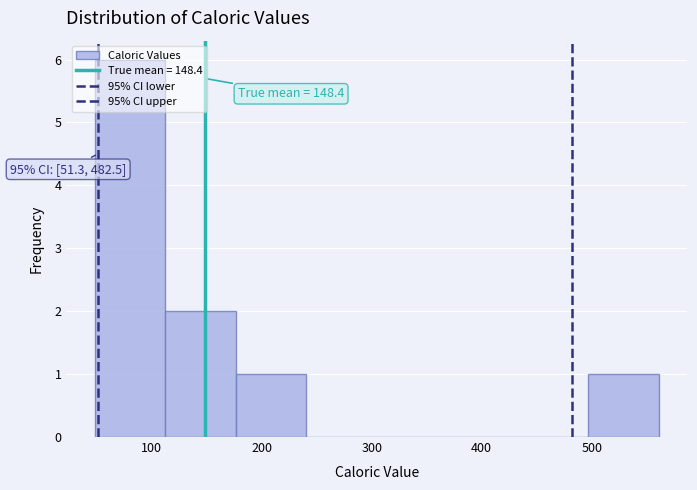

Which range on the x-axis has the tallest bar?

50 to 110